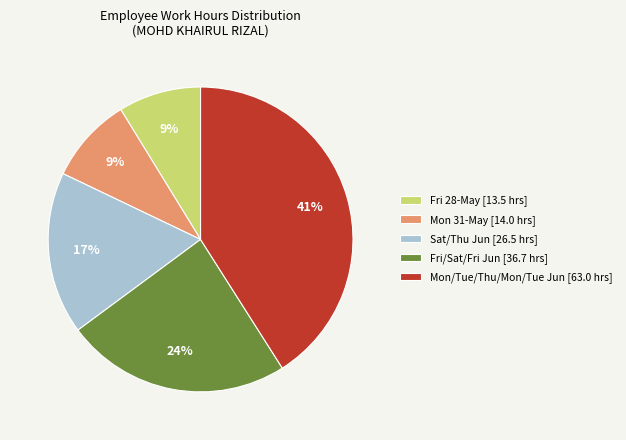

To the nearest percent, what portion does Fri/Sat/Fri Jun [36.7 hrs] represent?

24%